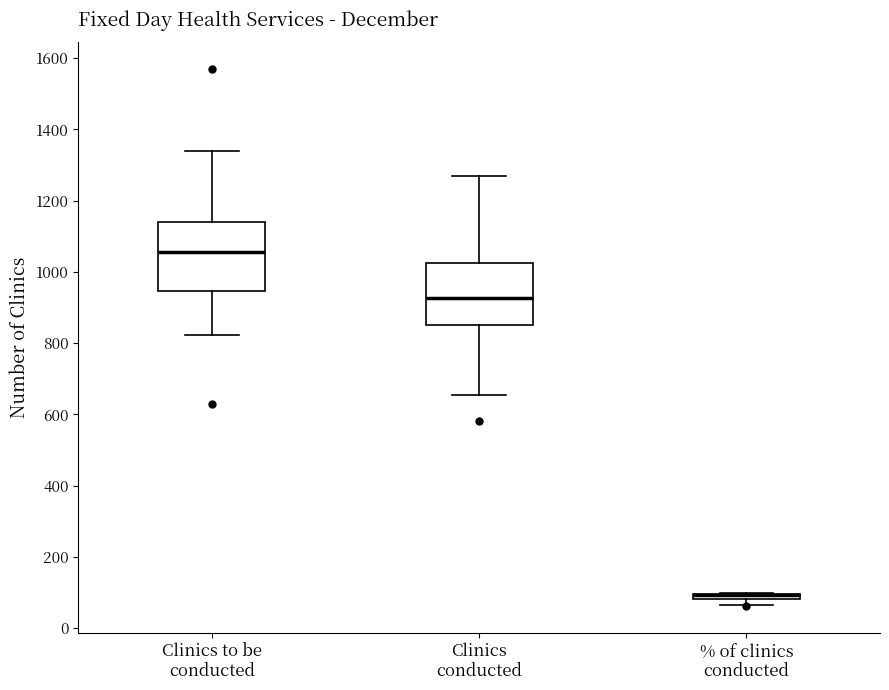

Where is the upper edge of the box for % of clinics conducted on the y-axis? The values are not printed on the chart, so give them approximately, as read against the axis.

100